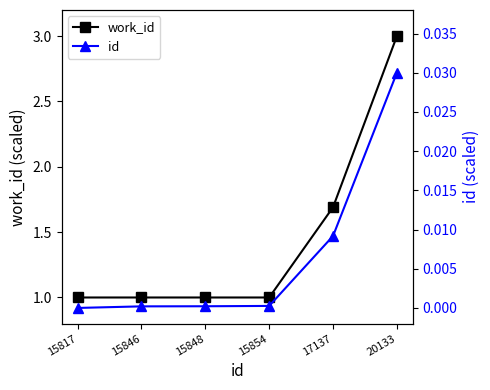

Reading left to right, extract all data points from this chart.

work_id: 15817=1.0	15846=1.0	15848=1.0	15854=1.0	17137=1.7	20133=3.0
id: 15817=0.0	15846=0.0	15848=0.0	15854=0.0	17137=0.0	20133=0.0